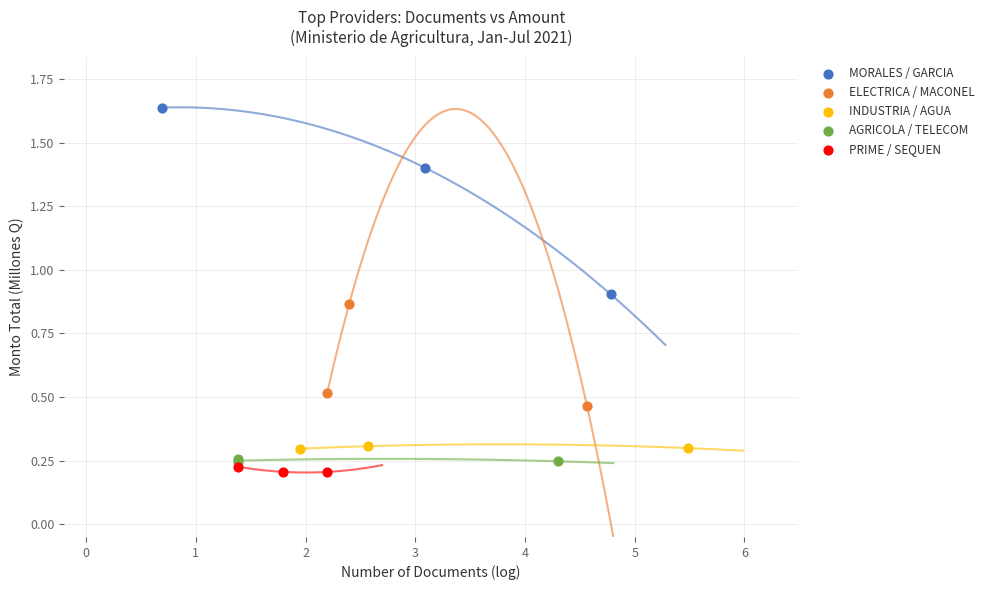

Which series reaches the maximum Y coordinate?

MORALES / GARCIA